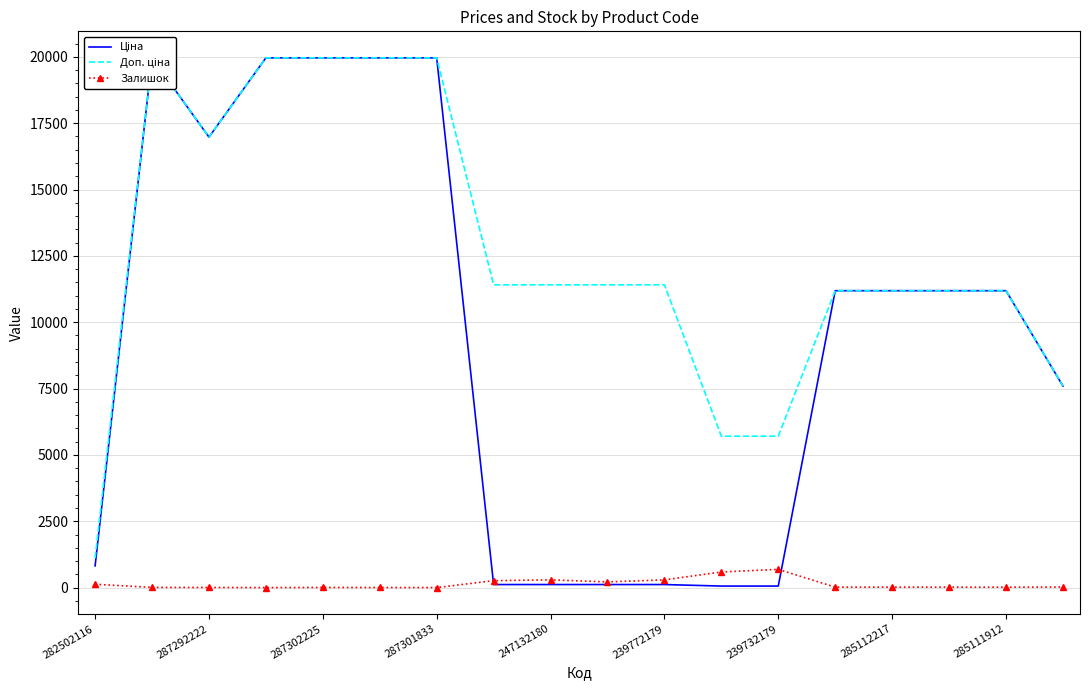

Is it true that Залишок equals 290 at 239772179?

True